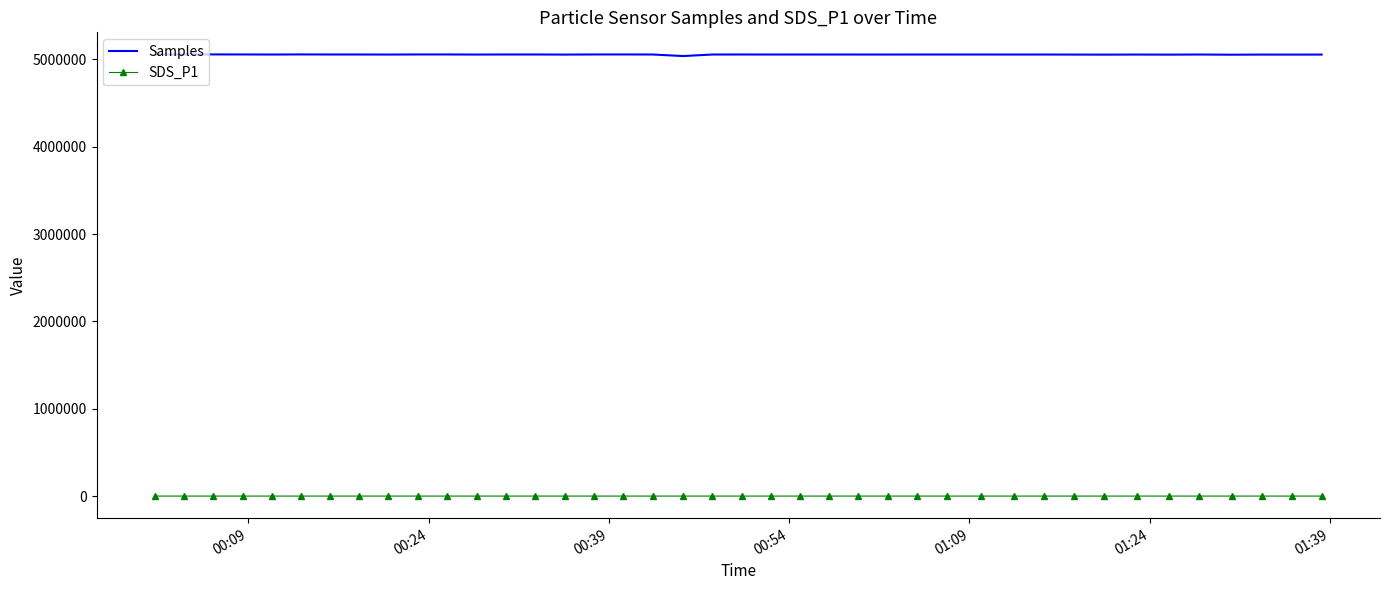

Which series has the widest spread of values?

Samples